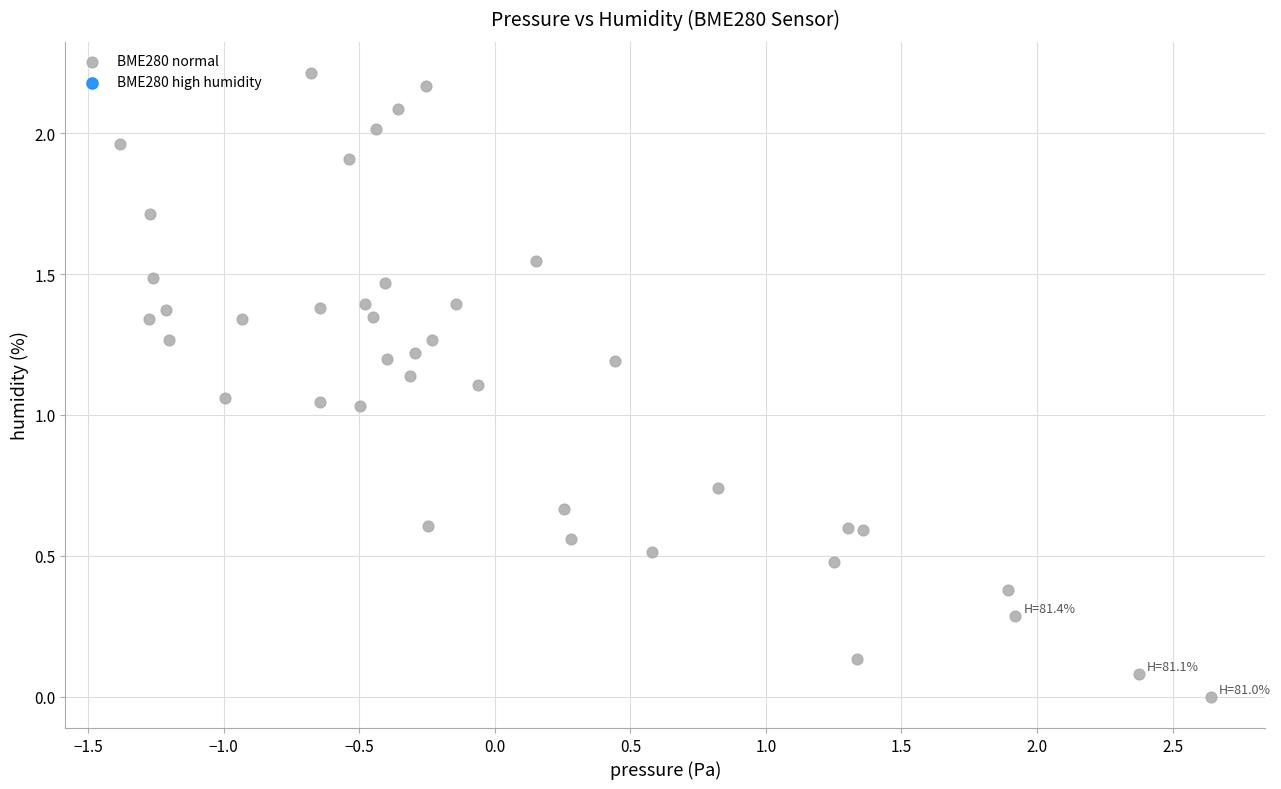

How many data points are displayed?

40